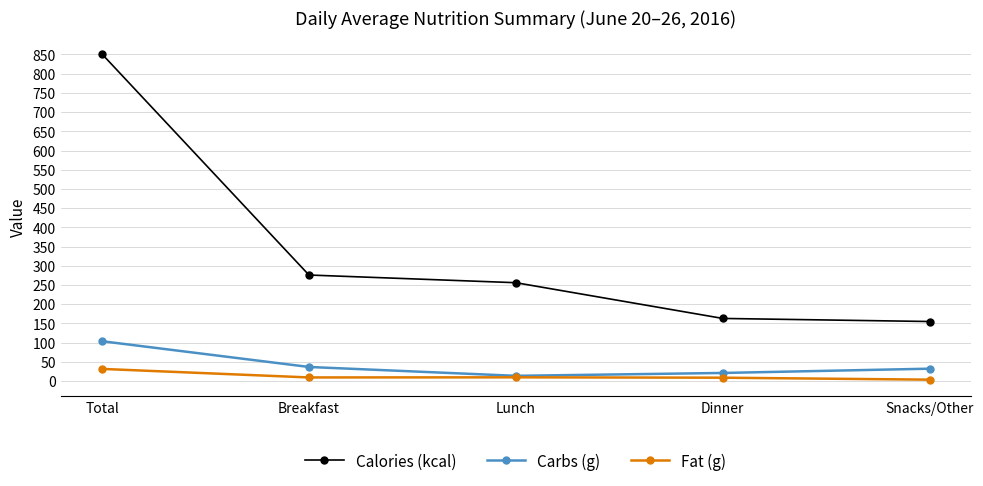

What is the total value across all series at Total?

986.3